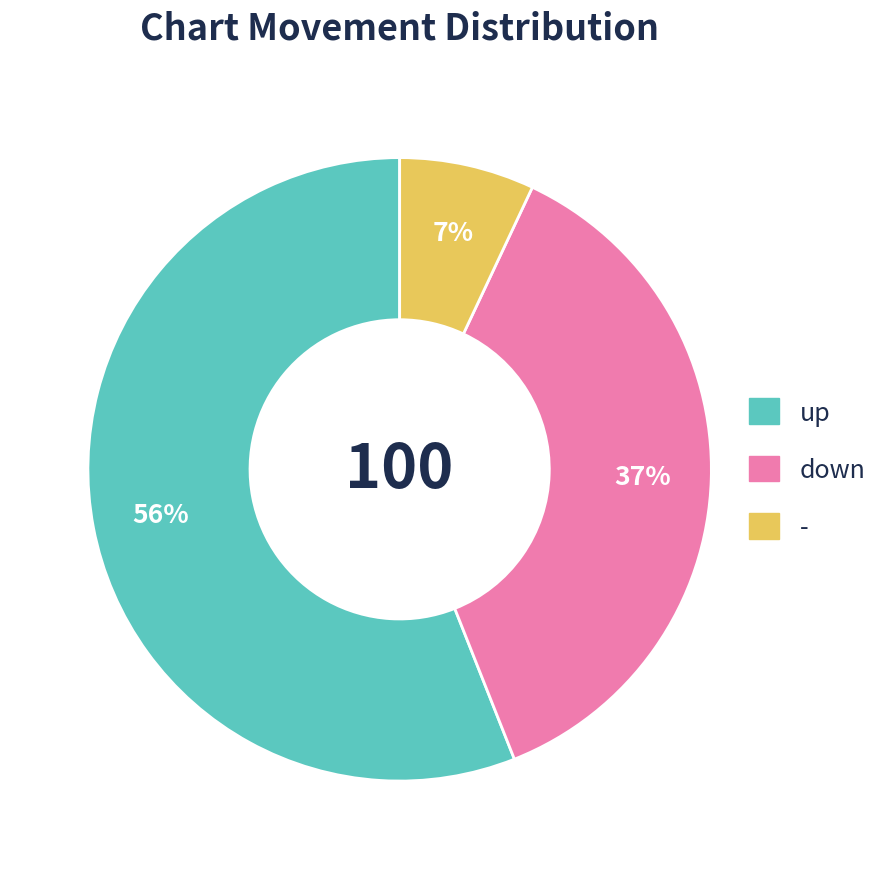

Which has a higher value, up or down?

up